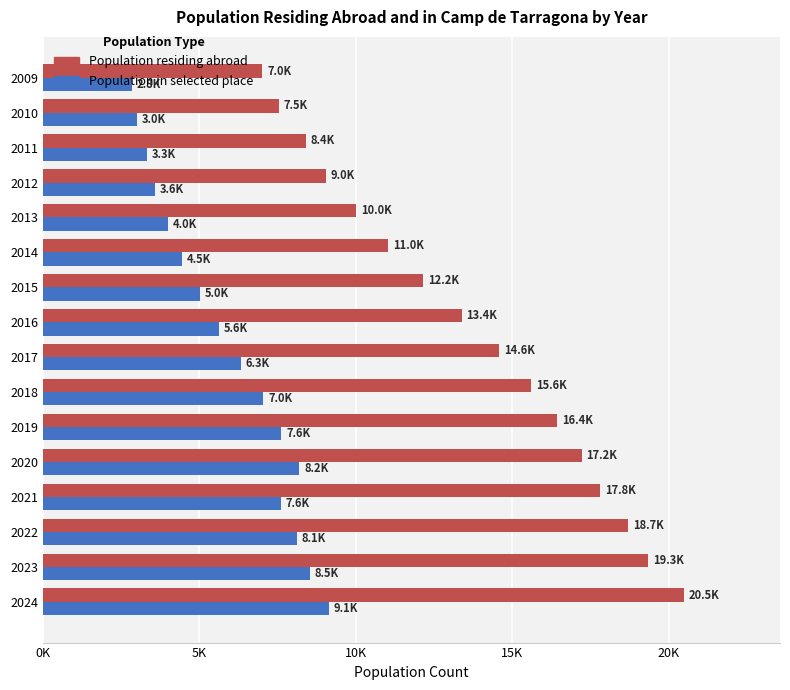

What are all the series names shown in the legend?

Population residing abroad, Population in selected place